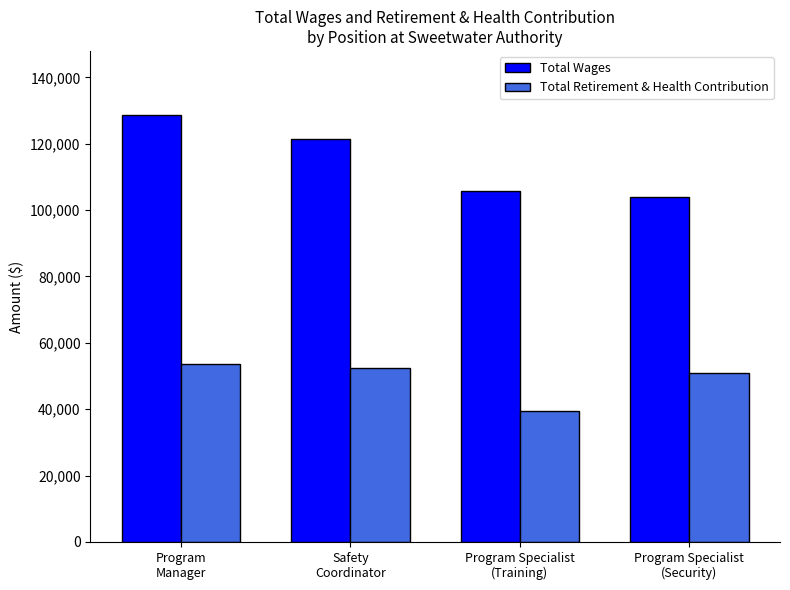

What is the total value across all series at Program Specialist
(Security)?

154847